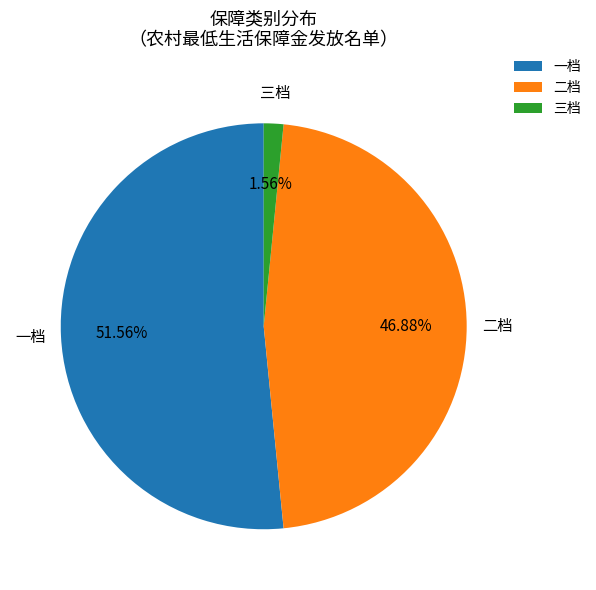

Is 三档 the majority of the pie?

No